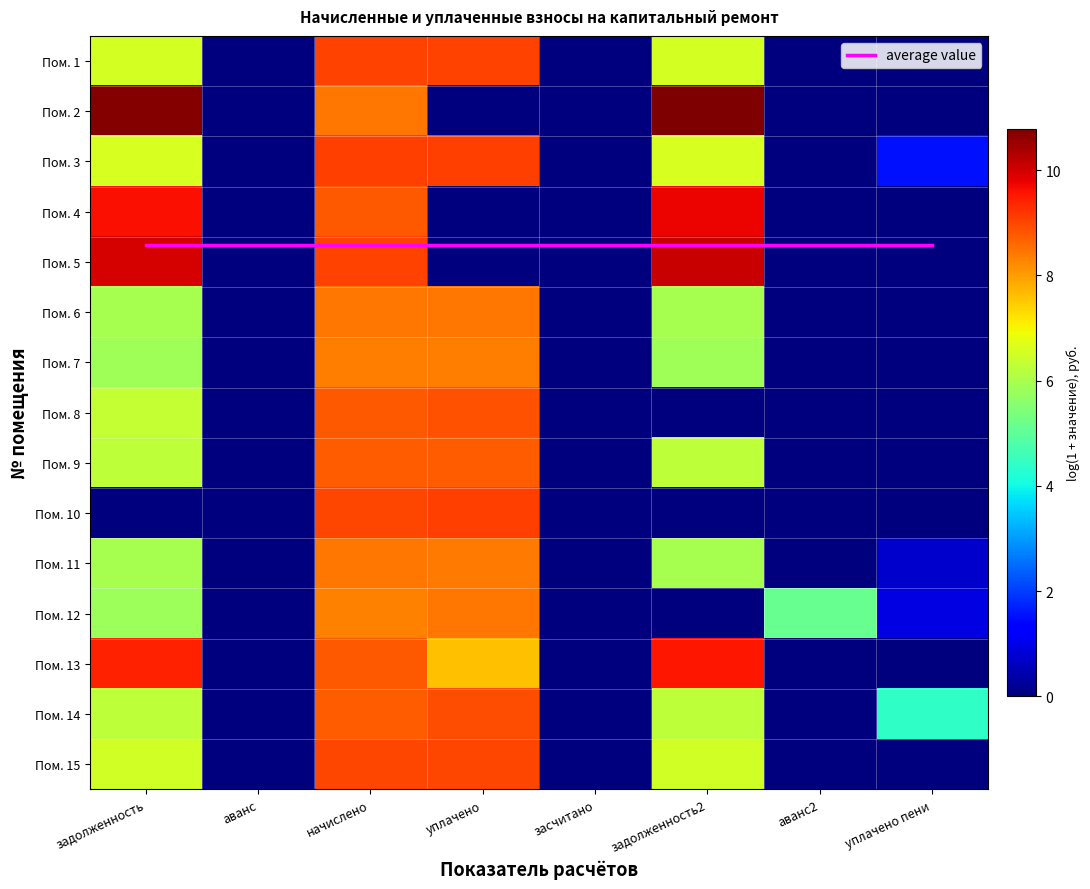

Rank the series by their maximum value, from lowest to highest.

average value, Пом. 7, Пом. 12, Пом. 11, Пом. 6, Пом. 9, Пом. 8, Пом. 14, Пом. 15, Пом. 1, Пом. 10, Пом. 3, Пом. 13, Пом. 4, Пом. 5, Пом. 2